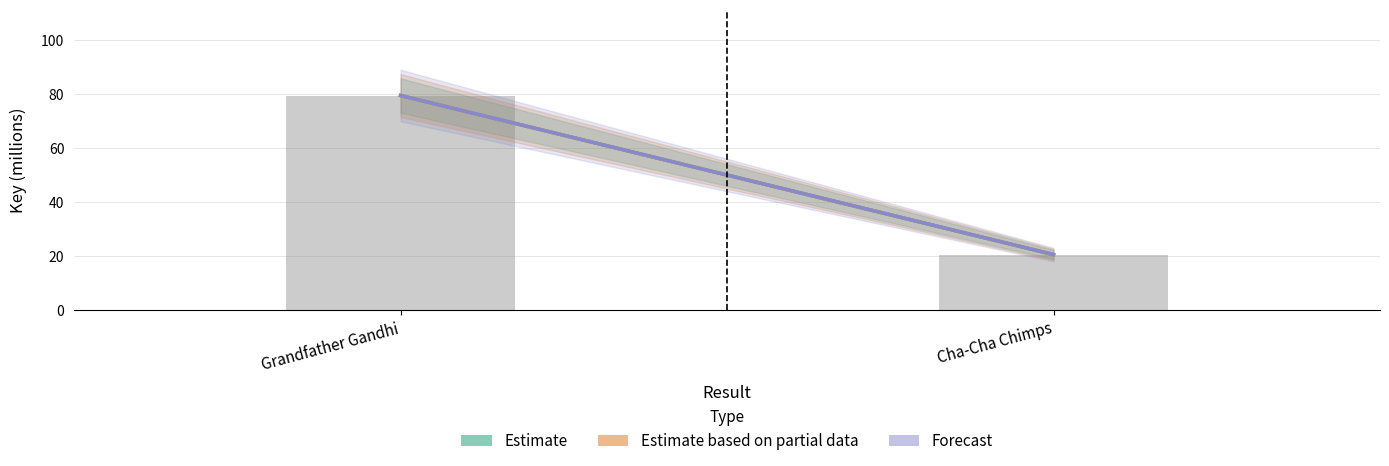

What is the label of the 1st bar from the right?

Cha-Cha Chimps